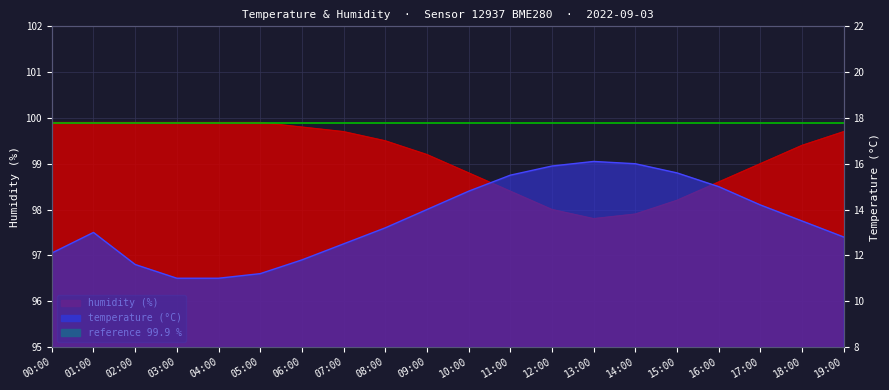

List the labels in order of humidity value, smallest first.

13:00, 14:00, 12:00, 15:00, 11:00, 16:00, 10:00, 17:00, 09:00, 18:00, 08:00, 07:00, 19:00, 06:00, 00:00, 01:00, 02:00, 03:00, 04:00, 05:00